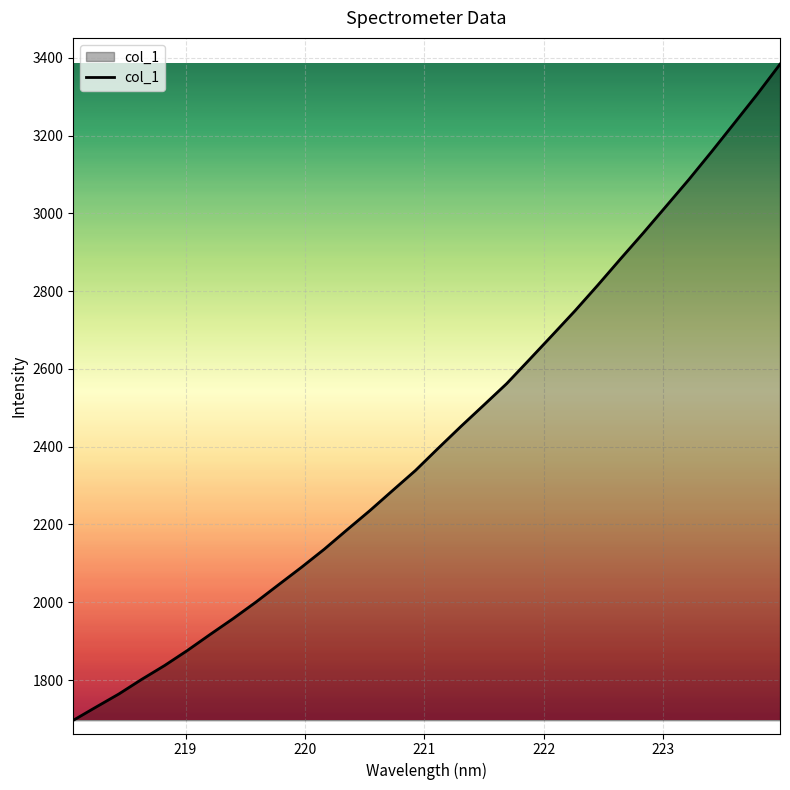

What is the smallest value displayed?

1696.4